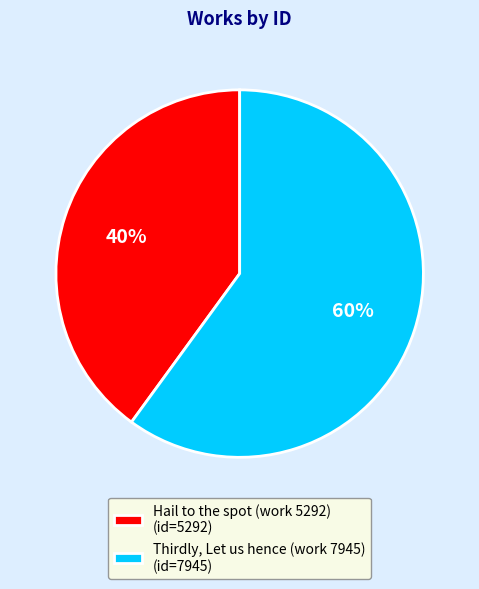

Which category has the biggest portion of the pie?

Thirdly, Let us hence (work 7945)